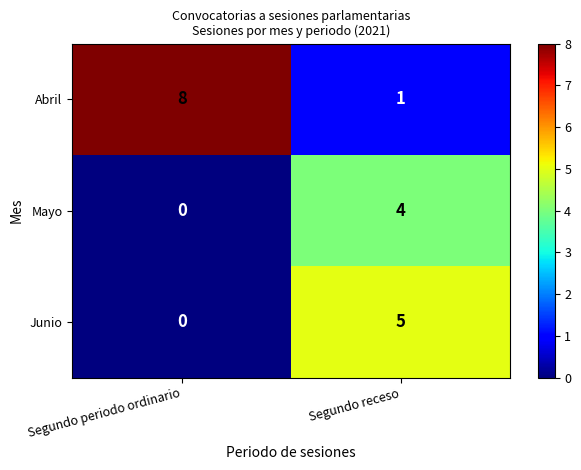

What is the difference between the maximum and minimum values in the Mayo series?

4